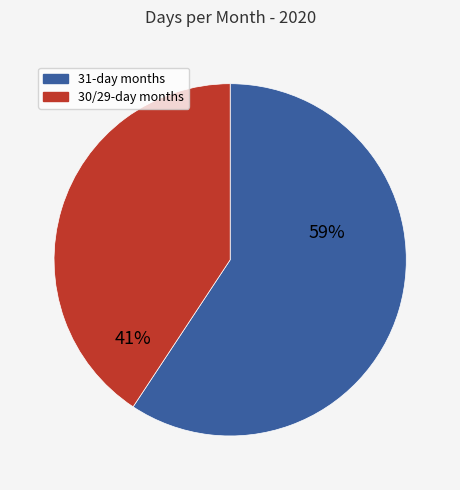

To the nearest percent, what is the average slice percentage?

50%